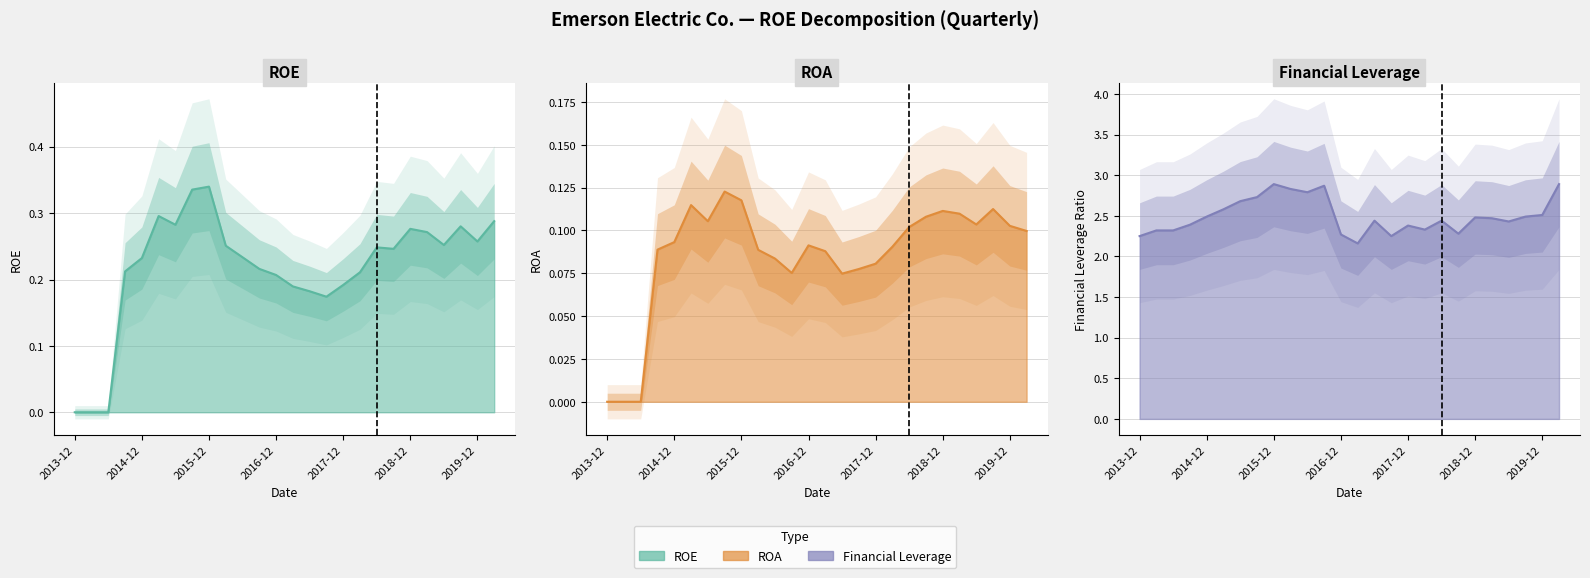

What is the spread (max minus min) of values at 2015-09-30?

2.6